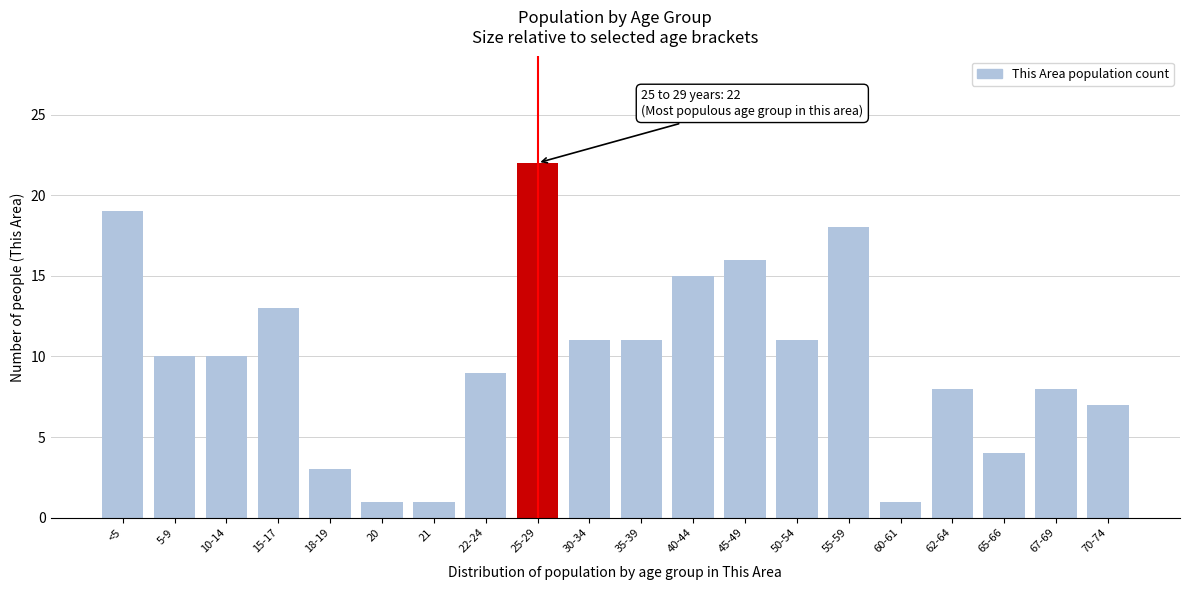

Reading left to right, list all the values displayed in this chart.

<5=19	5-9=10	10-14=10	15-17=13	18-19=3	20=1	21=1	22-24=9	25-29=22	30-34=11	35-39=11	40-44=15	45-49=16	50-54=11	55-59=18	60-61=1	62-64=8	65-66=4	67-69=8	70-74=7